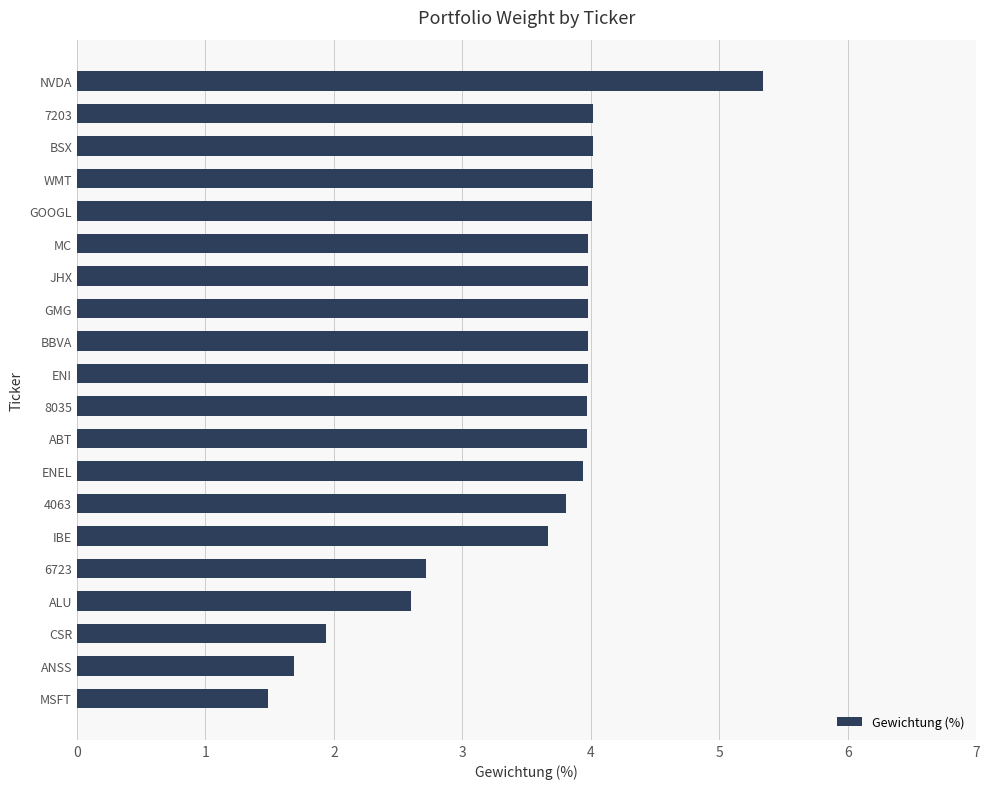

At which category does the chart reach its minimum across all series?

MSFT